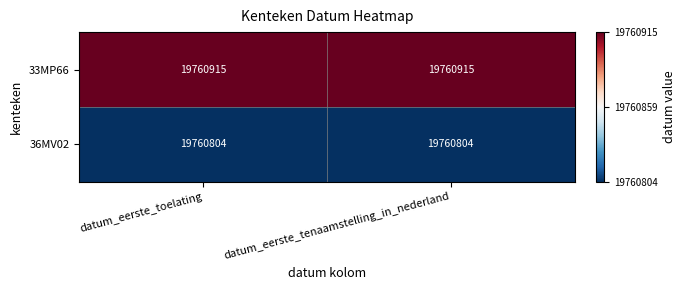

What value does the 36MV02 series have at datum_eerste_tenaamstelling_in_nederland?

19760804